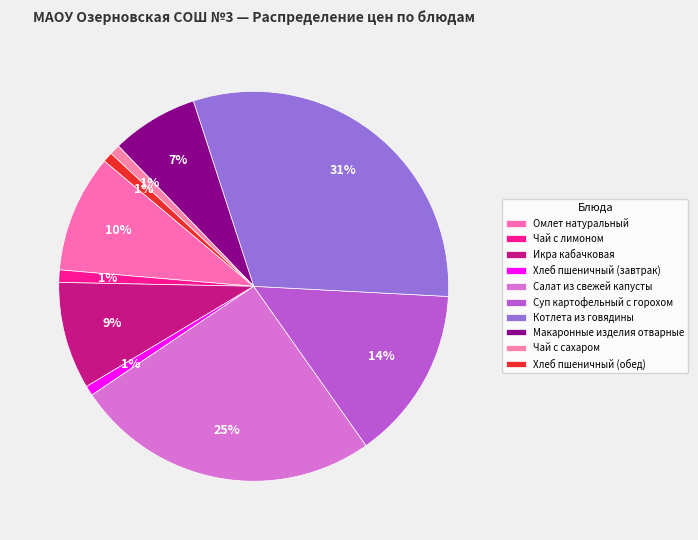

Does Хлеб пшеничный (обед) represent more than half of the total?

No